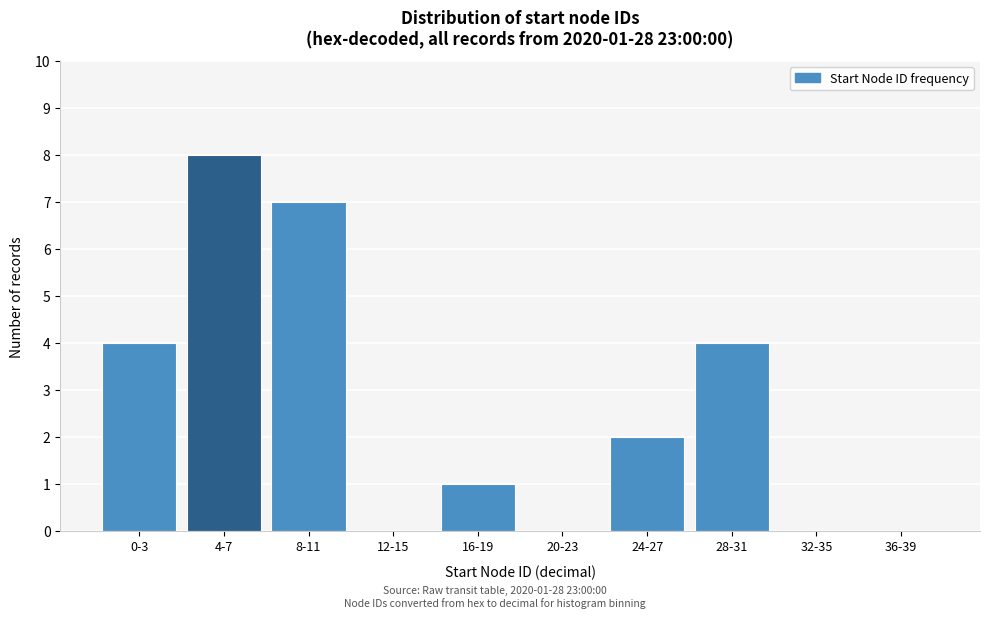

Reading left to right, extract all data points from this chart.

0-3=4	4-7=8	8-11=7	12-15=0	16-19=1	20-23=0	24-27=2	28-31=4	32-35=0	36-39=0